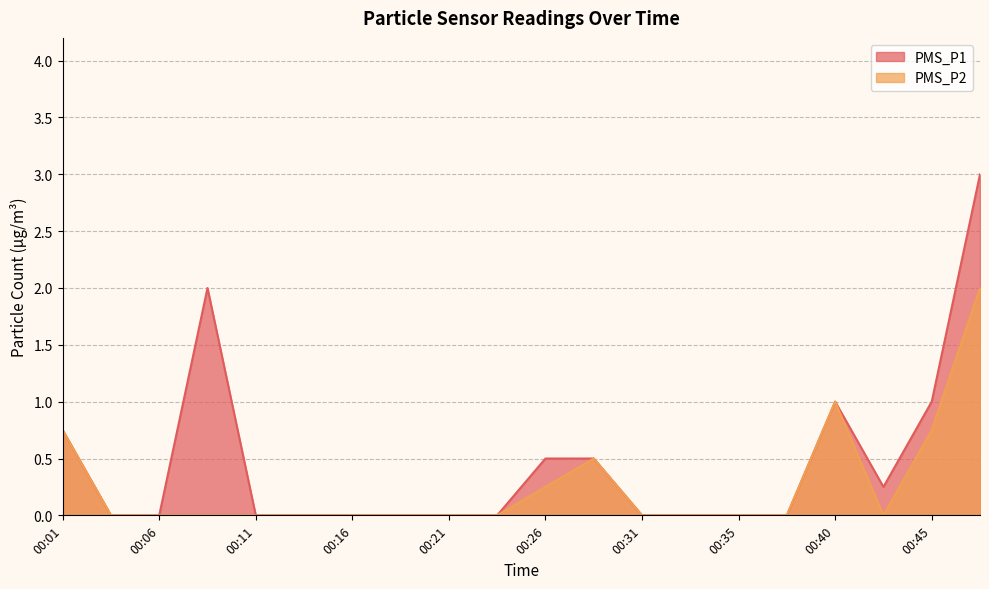

How many series are shown in this chart?

2